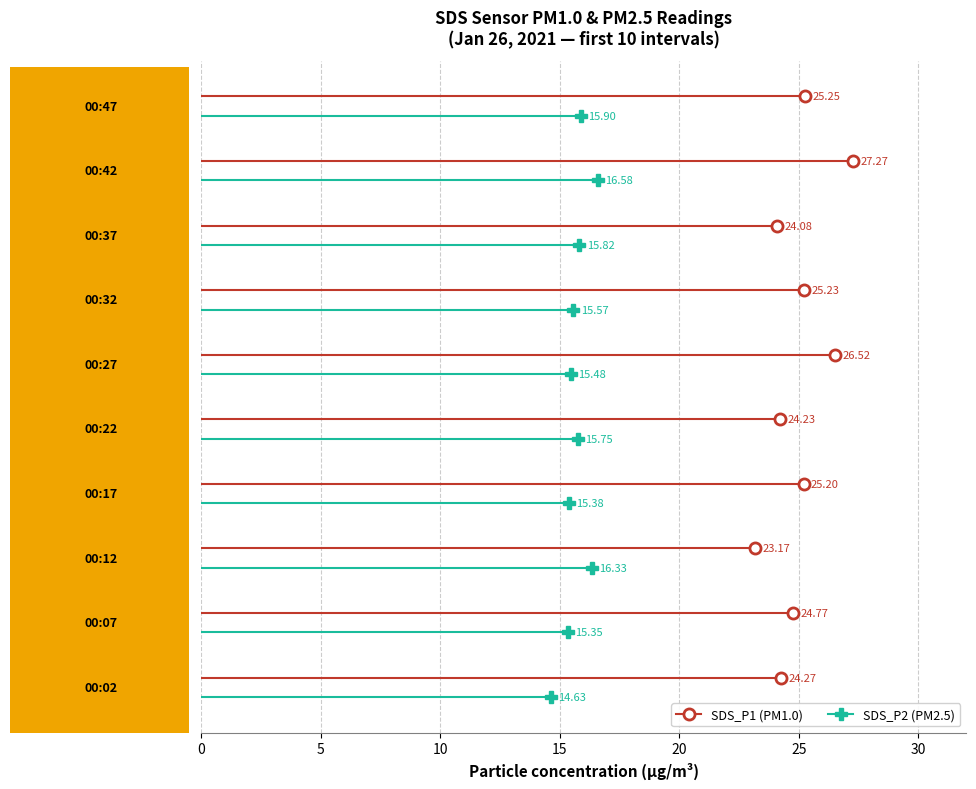

Which series changed the most between 0 and 5?

SDS_P1